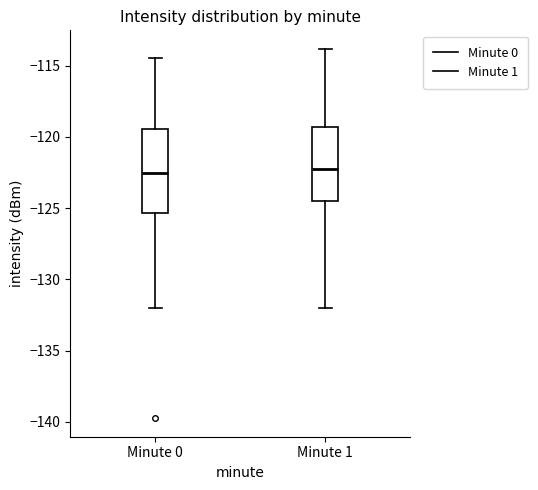

Reading left to right, transcribe this box plot: for each box, give where its median line is, the range the box spans, and where its two whiskers end, as read against the y-axis. The values are not printed on the chart, so give them approximately, as read against the axis.

Minute 0: median -122.5, box -125.5 to -119.5, whiskers -132.0 to -114.5
Minute 1: median -122.0, box -124.5 to -119.5, whiskers -132.0 to -114.0